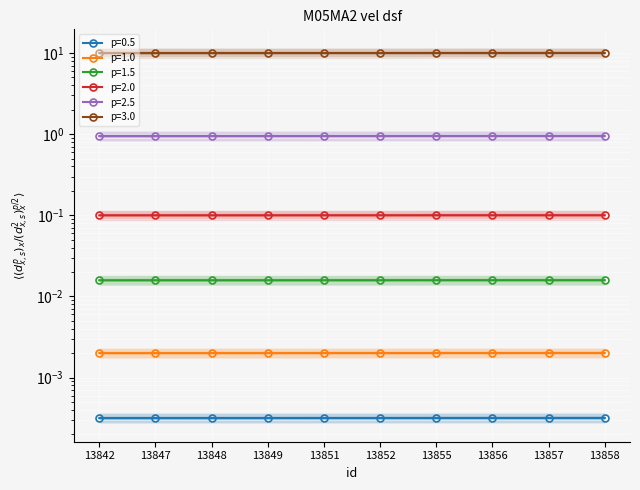

Read the value at 13855.

0.1